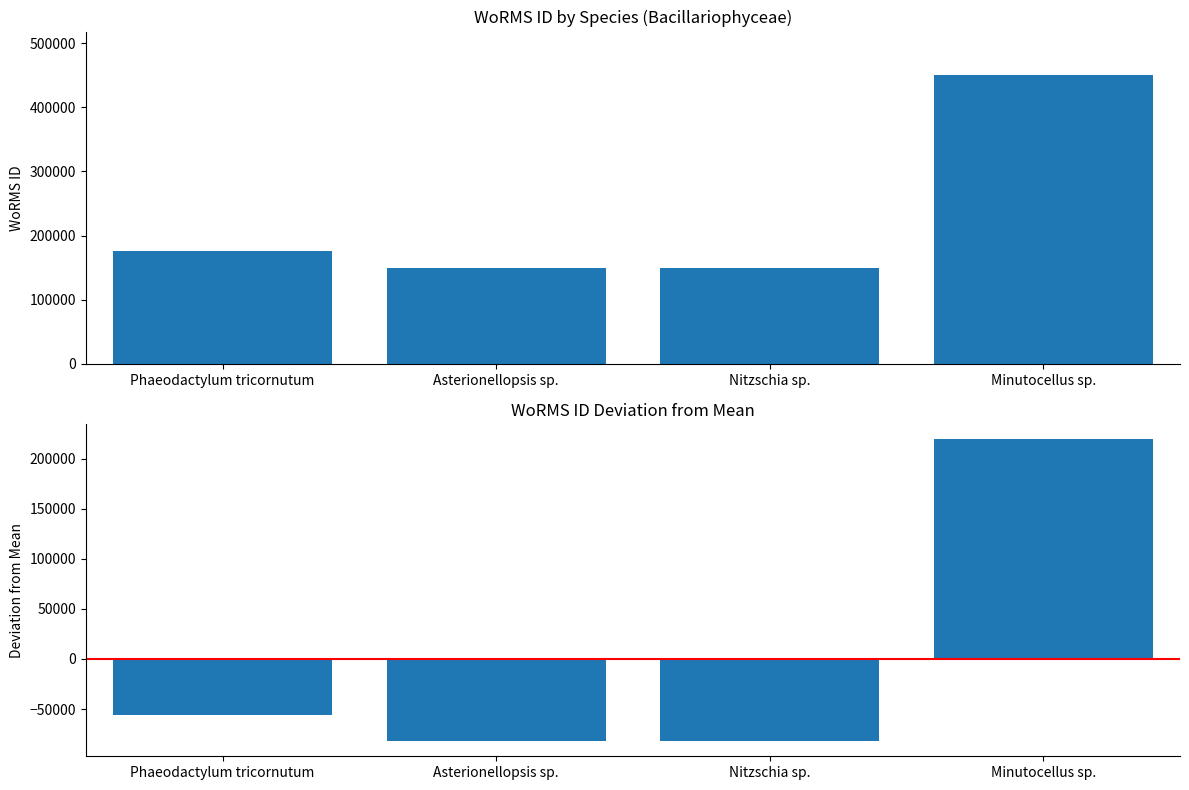

Reading left to right, extract all data points from this chart.

WoRMS ID: Phaeodactylum tricornutum=175584.0	Asterionellopsis sp.=149139.0	Nitzschia sp.=149045.0	Minutocellus sp.=450619.0
Deviation from Mean: Phaeodactylum tricornutum=-55512.8	Asterionellopsis sp.=-81957.8	Nitzschia sp.=-82051.8	Minutocellus sp.=219522.2